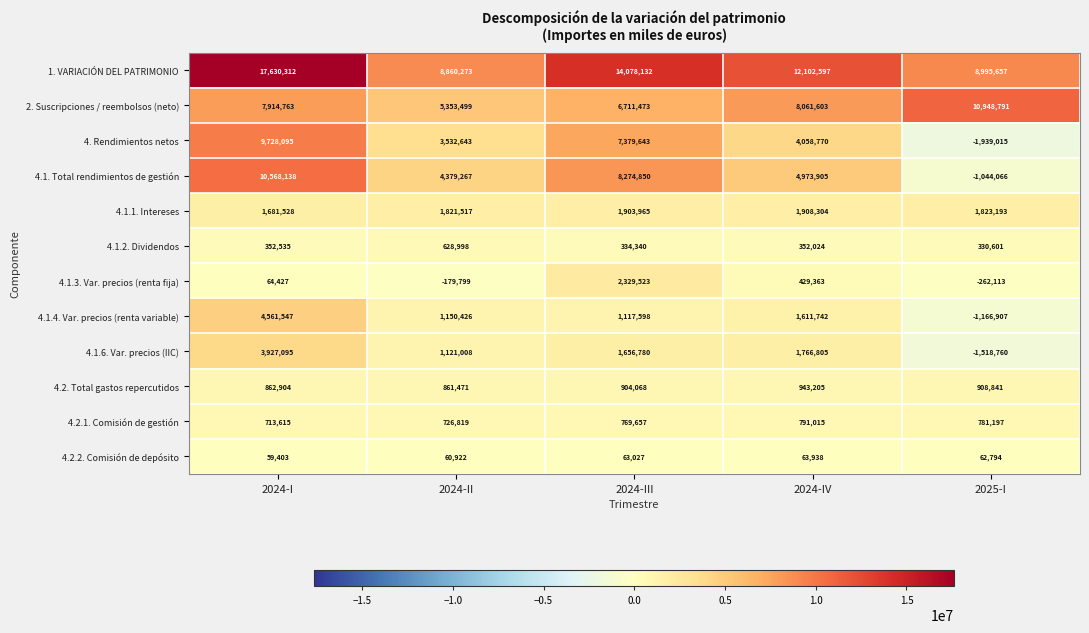

What is the difference between the 4.2.2. Comisión de depósito values at 2024-II and 2025-I?

1872